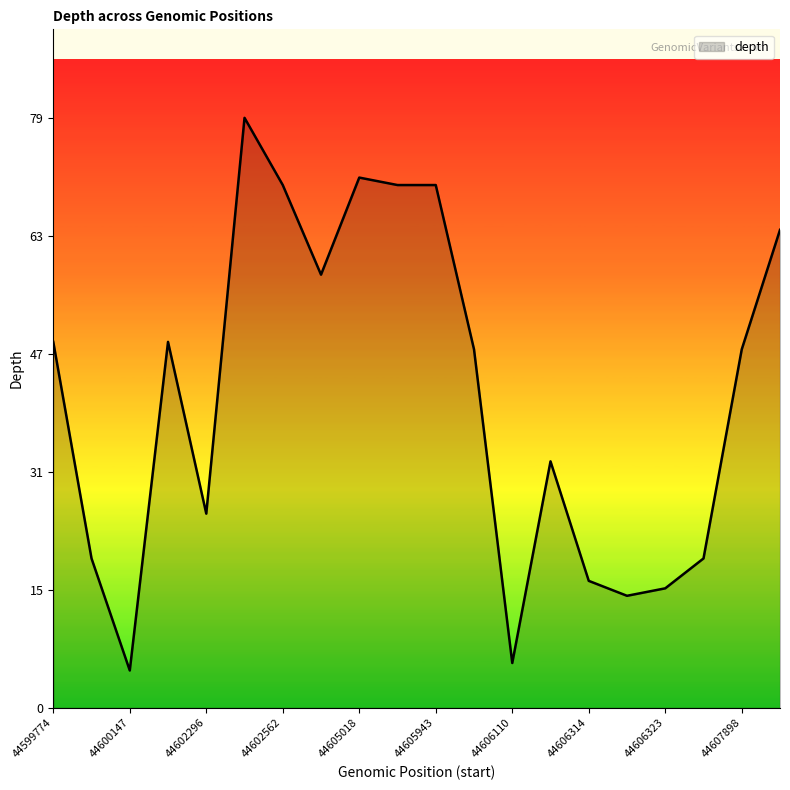

What is the maximum value shown in the chart?

79